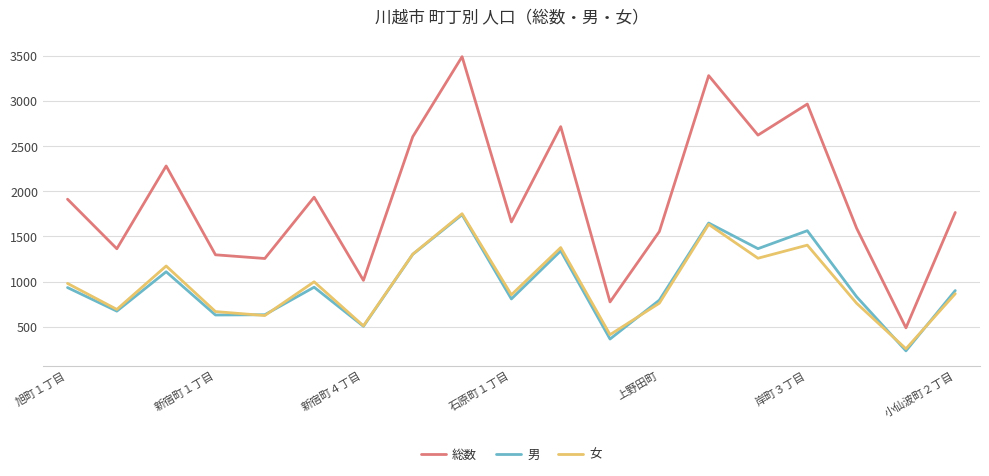

Which series has the widest spread of values?

総数